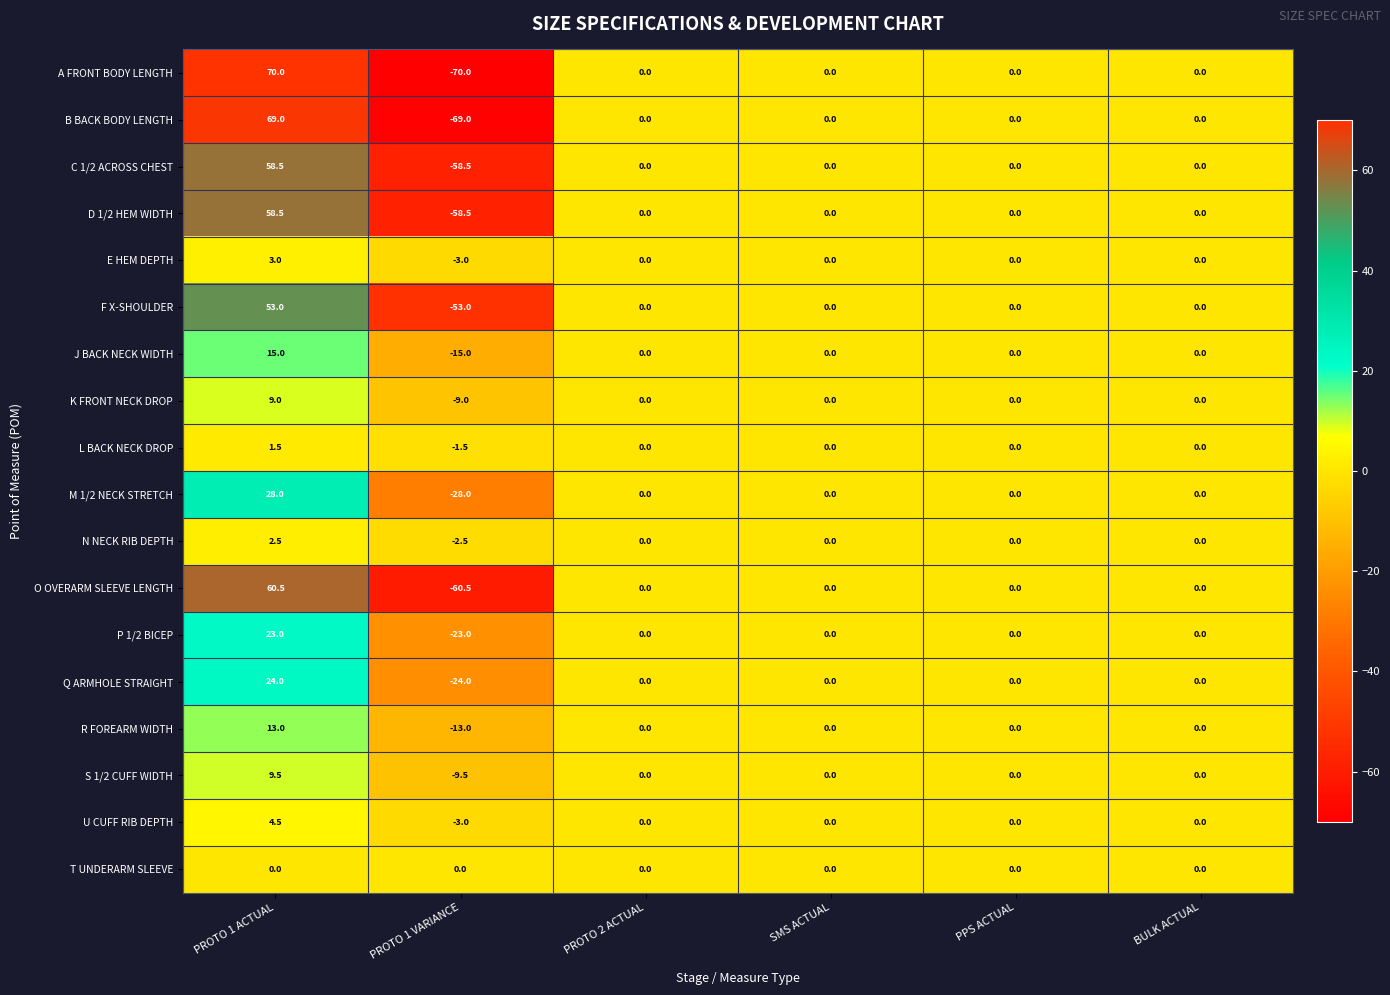

At which category is the sum across all series the highest?

PROTO 1 ACTUAL